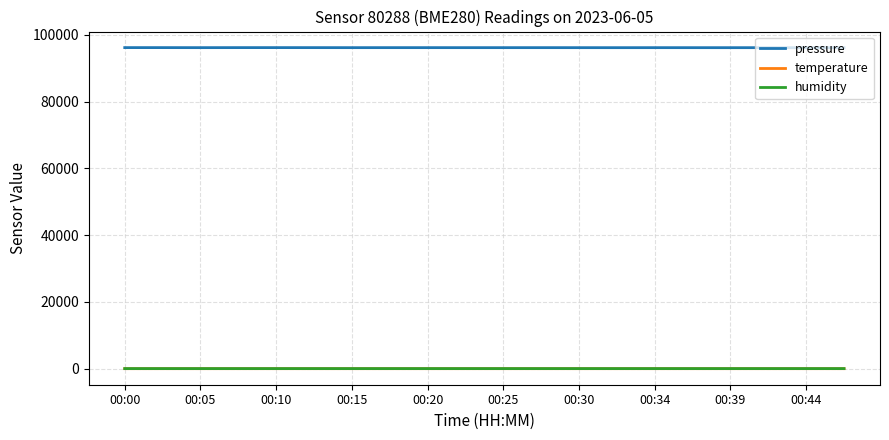

In pressure, how many points are lower than both neighbors (excluding endpoints)?

5